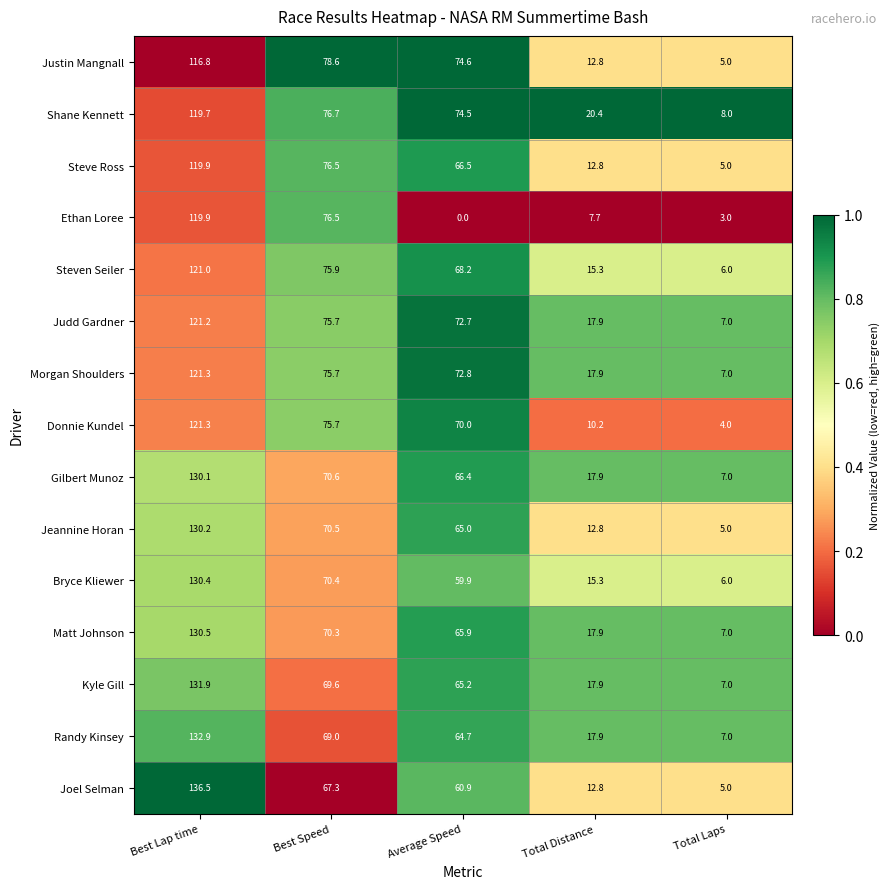

At which category is the sum across all series the highest?

Best Lap time